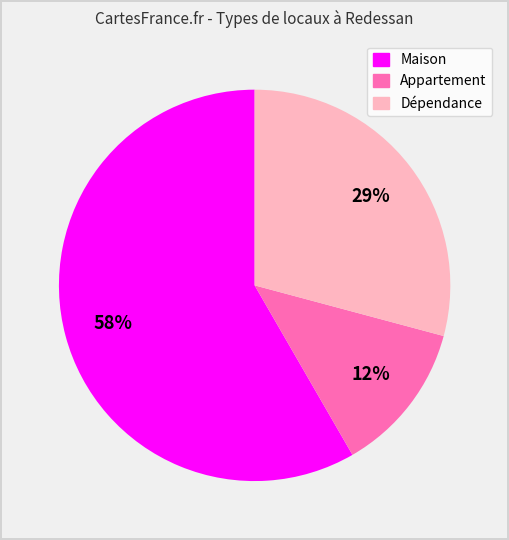

What is the majority slice?

Maison